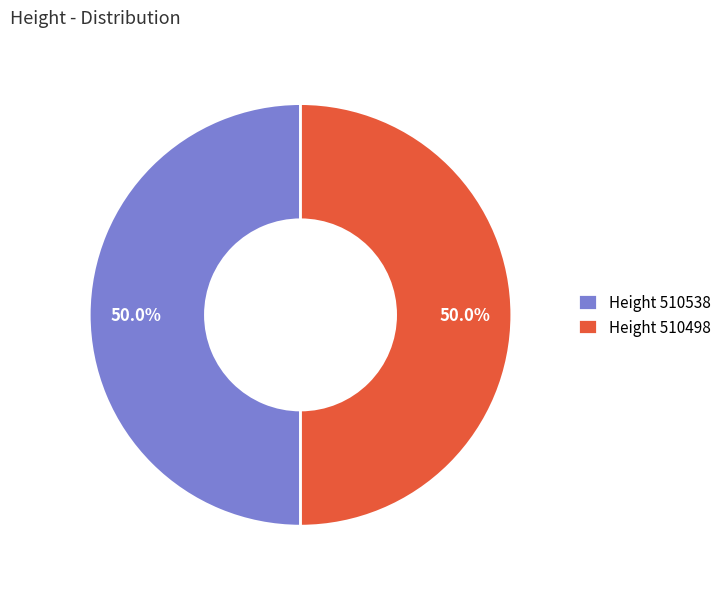

What is the total percentage of Height 510498 and Height 510538?

100.0%